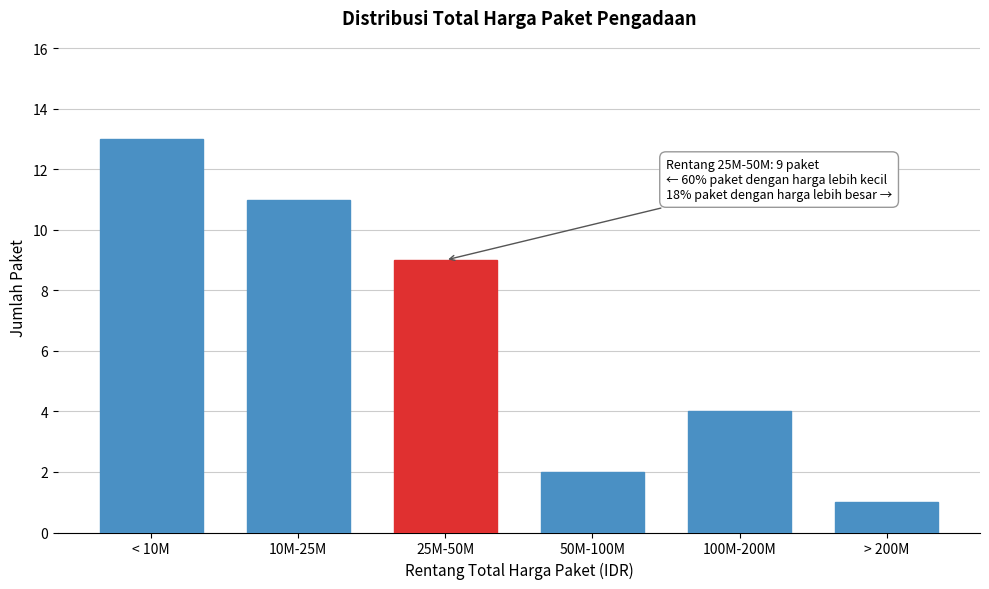

Reading left to right, transcribe all the data shown in this chart.

13	11	9	2	4	1